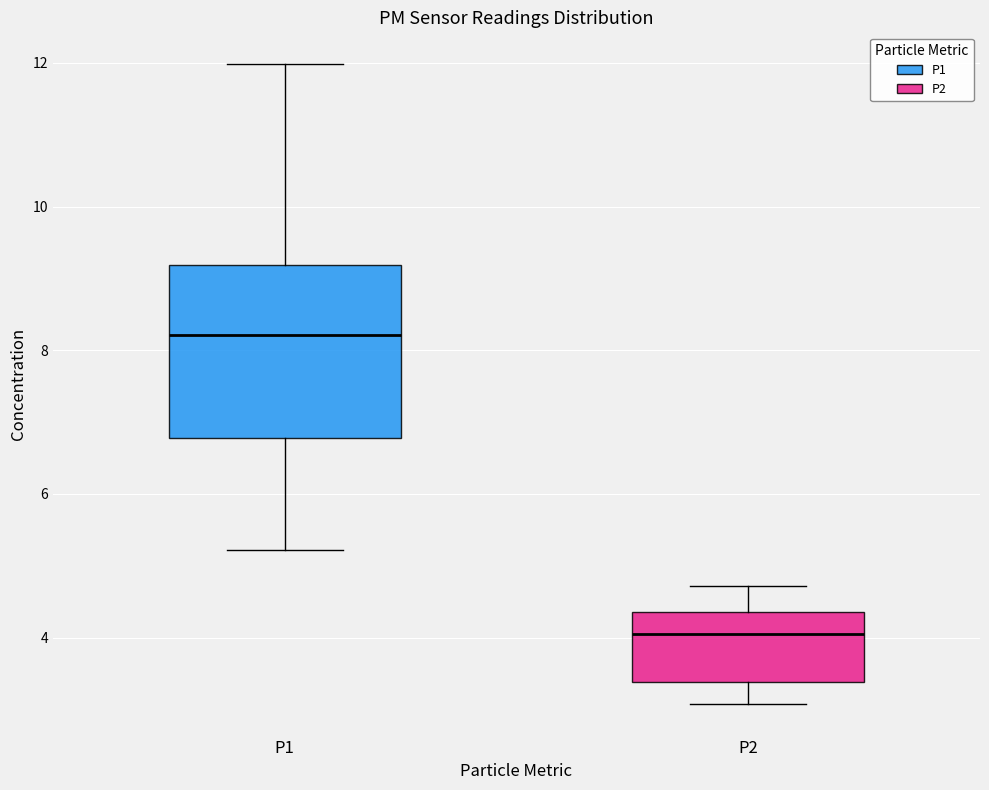

Comparing the boxes themselves (not the whiskers), which one is the tallest?

P1